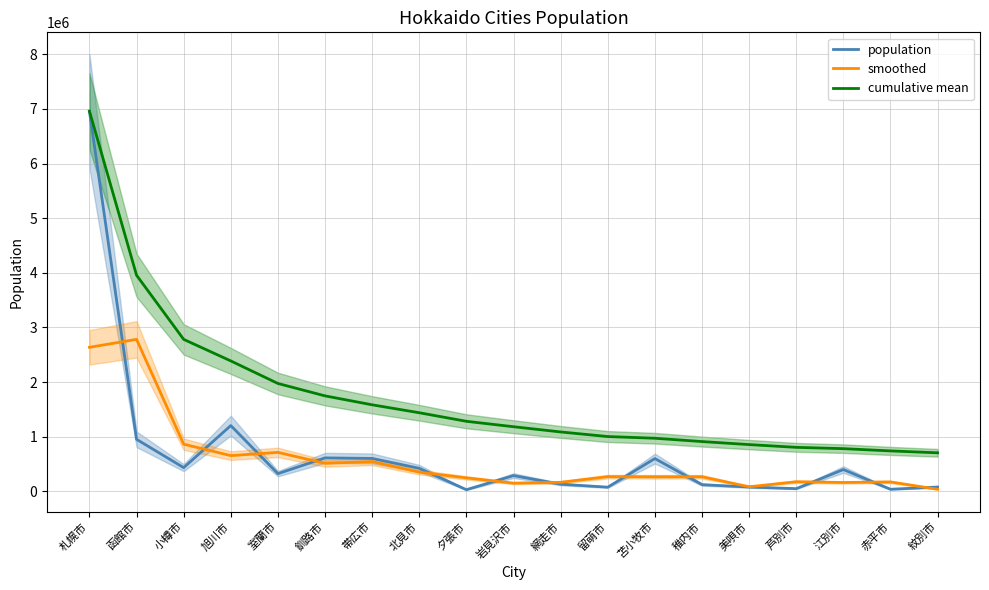

Reading left to right, list all the values displayed in this chart.

population: 札幌市=6958150.0	函館市=953710.0	小樽市=435876.0	旭川市=1205200.0	室蘭市=325152.0	釧路市=614130.0	帯広市=604050.0	北見市=423204.0	夕張市=31886.0	岩見沢市=290024.0	網走市=132778.0	留萌市=77934.0	苫小牧市=601680.0	稚内市=124366.0	美唄市=80374.0	芦別市=51070.0	江別市=400672.0	赤平市=39910.0	紋別市=80612.0
smoothed: 札幌市=2637286.7	函館市=2782578.7	小樽市=864928.7	旭川市=655409.3	室蘭市=714827.3	釧路市=514444.0	帯広市=547128.0	北見市=353046.7	夕張市=248371.3	岩見沢市=151562.7	網走市=166912.0	留萌市=270797.3	苫小牧市=267993.3	稚内市=268806.7	美唄市=85270.0	芦別市=177372.0	江別市=163884.0	赤平市=173731.3	紋別市=40174.0
cumulative mean: 札幌市=6958150.0	函館市=3955930.0	小樽市=2782578.7	旭川市=2388234.0	室蘭市=1975617.6	釧路市=1748703.0	帯広市=1585181.1	北見市=1439934.0	夕張市=1283484.2	岩見沢市=1184138.2	網走市=1088560.0	留萌市=1004341.2	苫小牧市=973367.2	稚内市=912724.3	美唄市=857234.3	芦別市=806849.0	江別市=782956.2	赤平市=741675.9	紋別市=706883.1